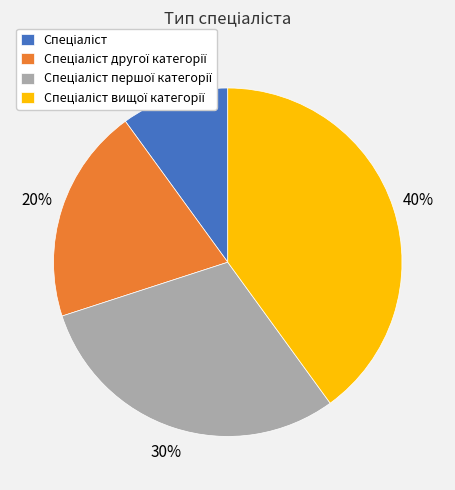

To the nearest percent, what is the difference between the largest and smallest slice percentages?

30%